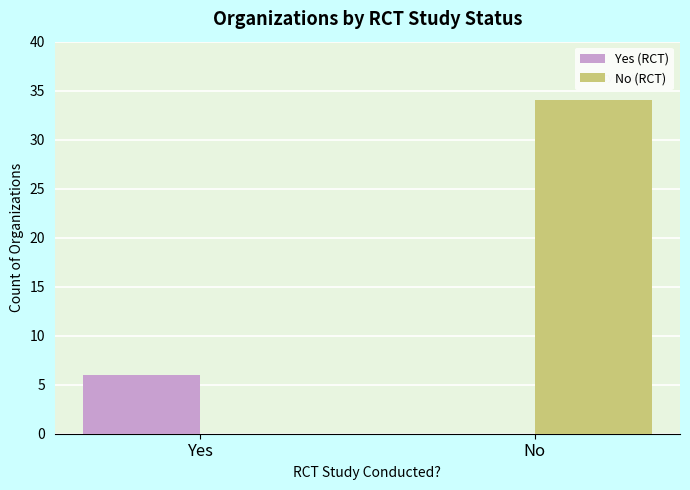

Read the Yes (RCT) value at Yes.

6